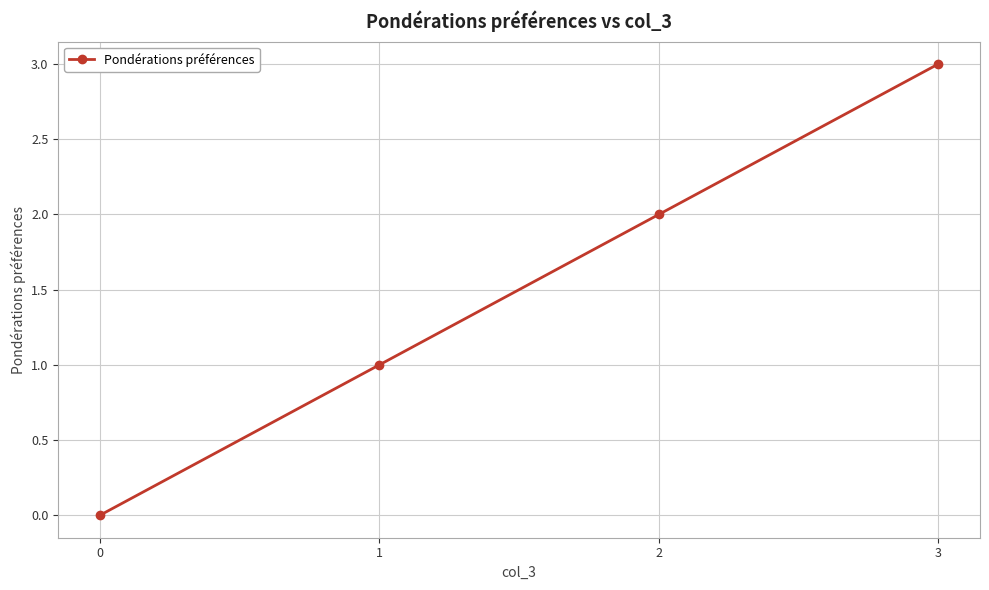

Rank the categories by value from highest to lowest.

3, 2, 1, 0